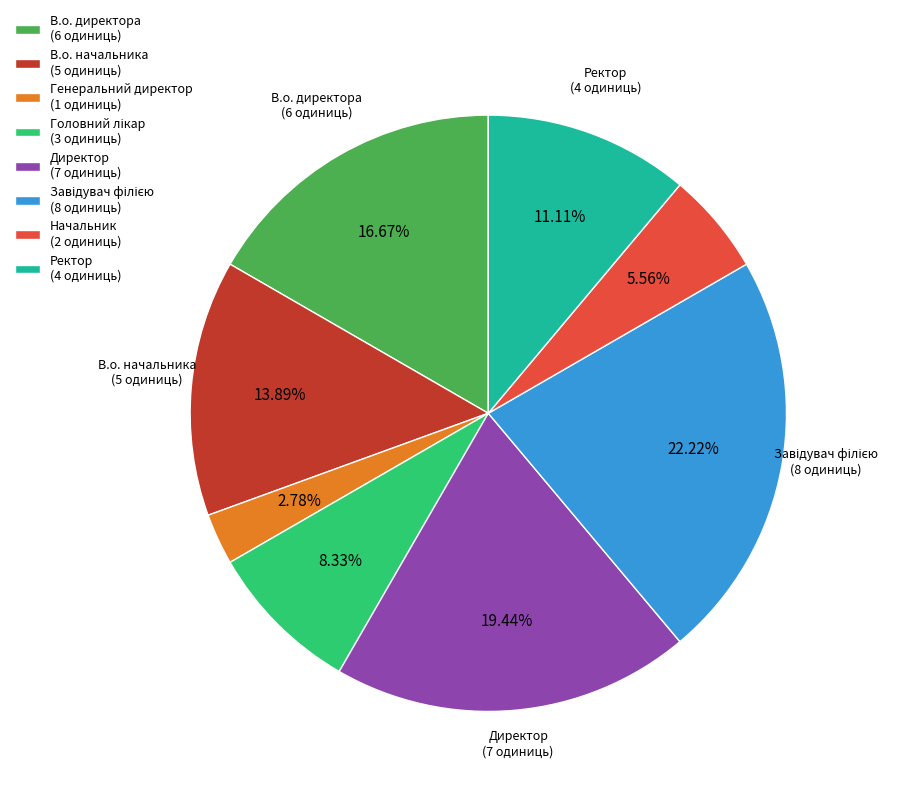

Does any single category account for the majority?

No